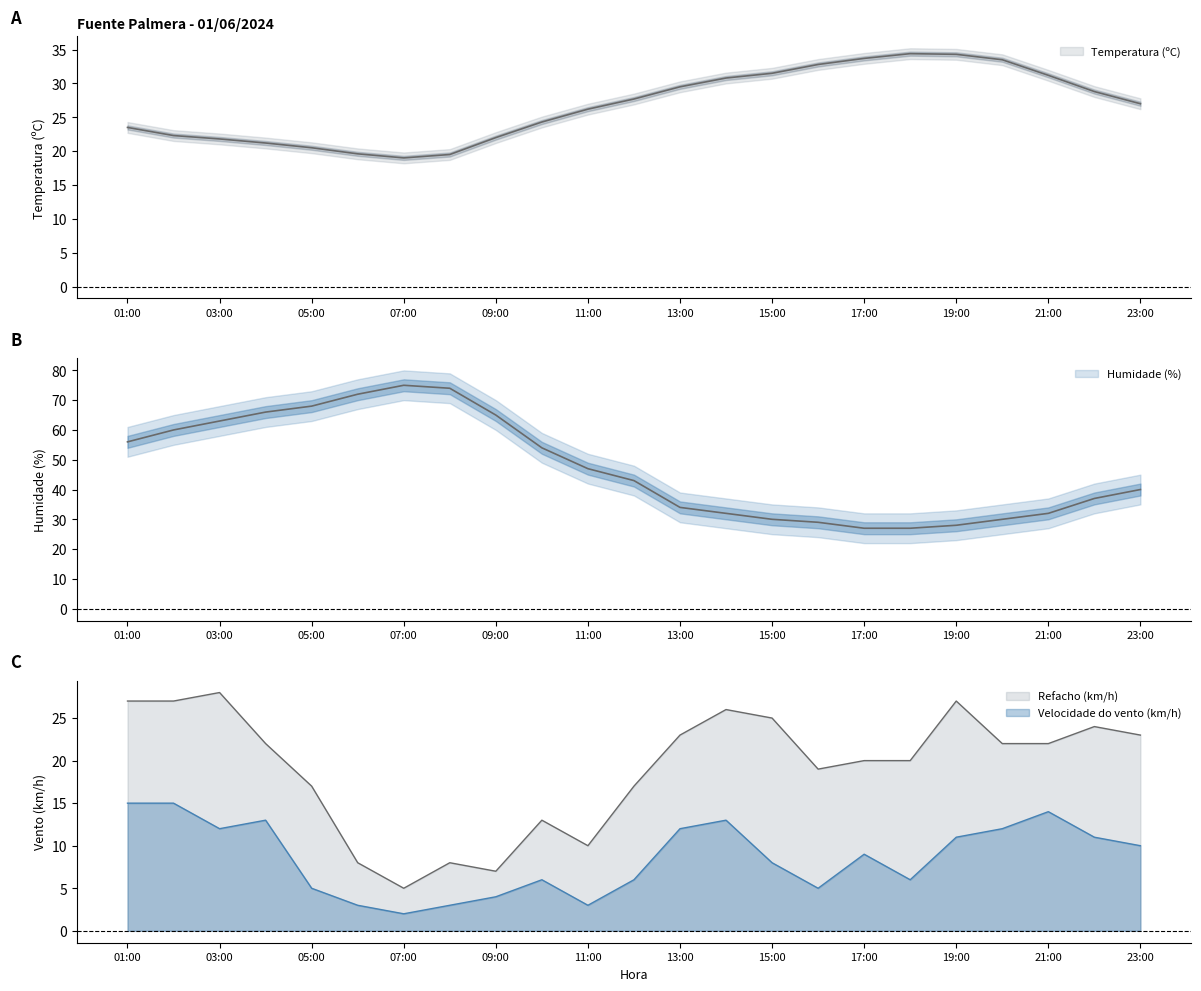

Reading left to right, what are all the values shown in this chart?

Temperatura (ºC): 23.5	22.3	21.8	21.2	20.5	19.6	19.0	19.5	22.0	24.3	26.2	27.7	29.5	30.8	31.5	32.8	33.7	34.4	34.3	33.5	31.2	28.8	27.0
Humidade (%): 56.0	60.0	63.0	66.0	68.0	72.0	75.0	74.0	65.0	54.0	47.0	43.0	34.0	32.0	30.0	29.0	27.0	27.0	28.0	30.0	32.0	37.0	40.0
Velocidade do vento (km/h): 15.0	15.0	12.0	13.0	5.0	3.0	2.0	3.0	4.0	6.0	3.0	6.0	12.0	13.0	8.0	5.0	9.0	6.0	11.0	12.0	14.0	11.0	10.0
Refacho (km/h): 27.0	27.0	28.0	22.0	17.0	8.0	5.0	8.0	7.0	13.0	10.0	17.0	23.0	26.0	25.0	19.0	20.0	20.0	27.0	22.0	22.0	24.0	23.0